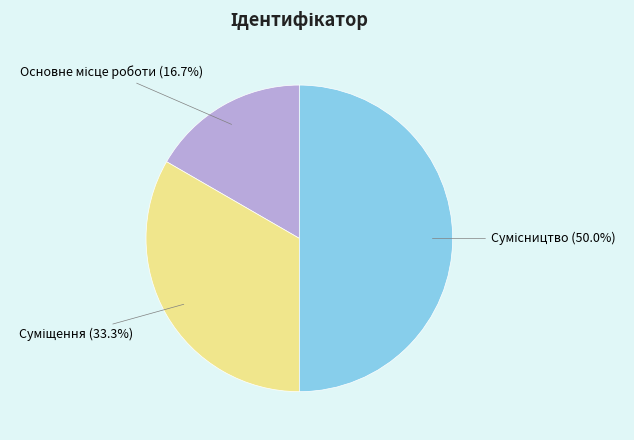

Is there a majority slice in this chart?

No